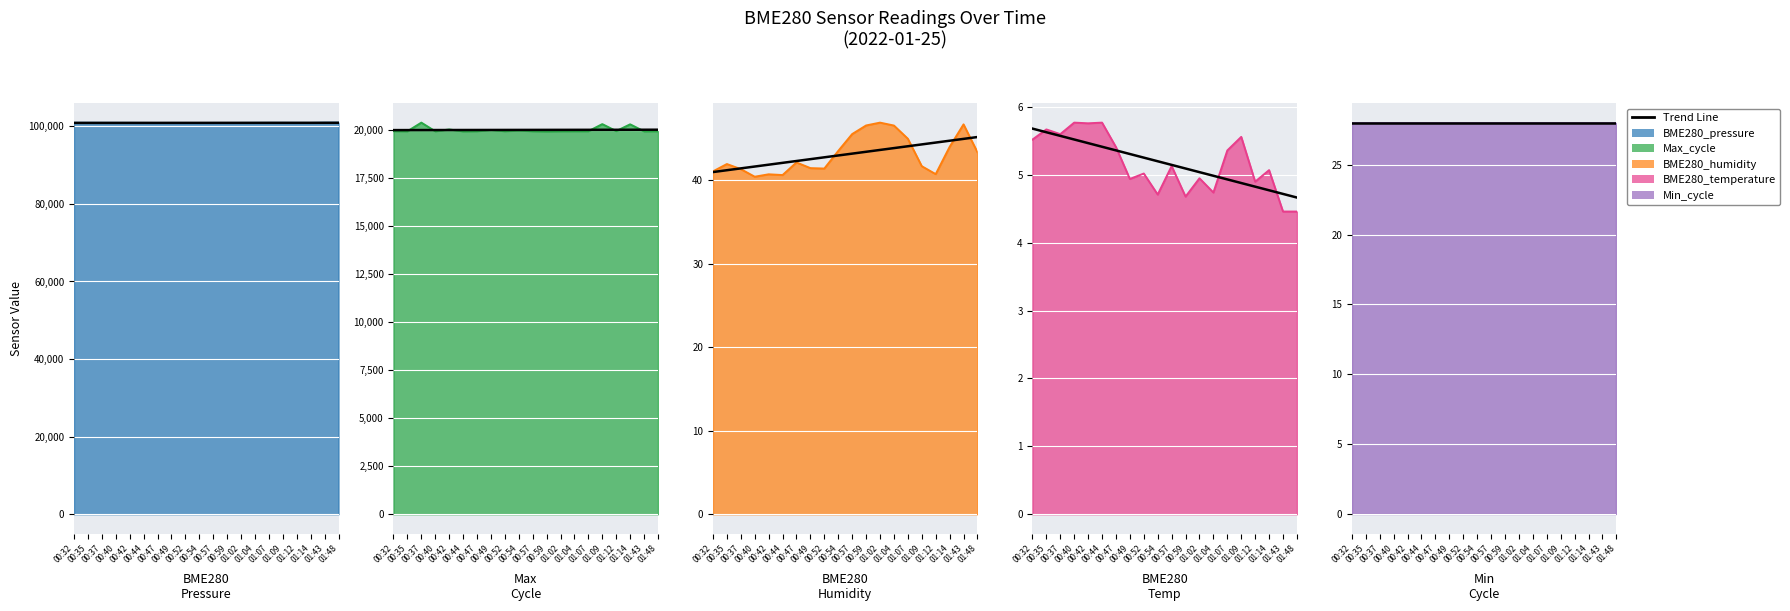

In BME280_pressure, how many points are lower than both neighbors (excluding endpoints)?

3